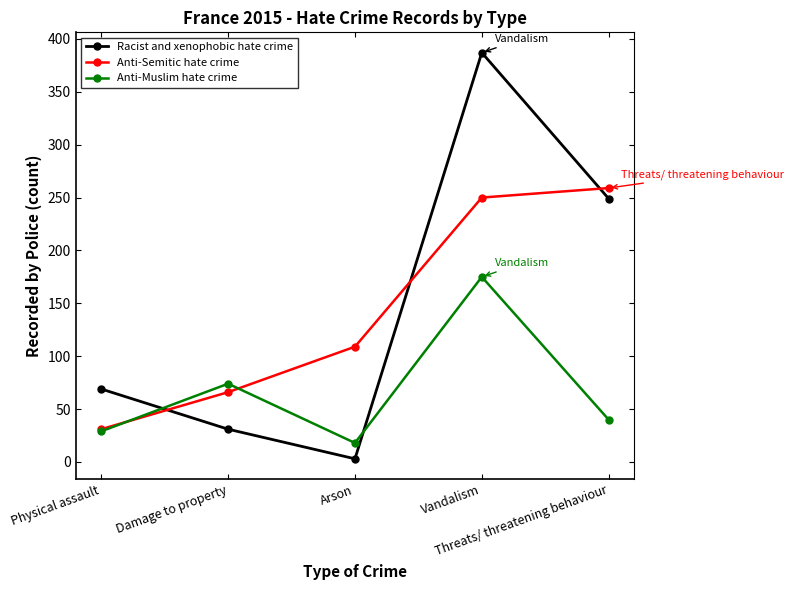

Which label corresponds to the largest value in the chart?

Vandalism